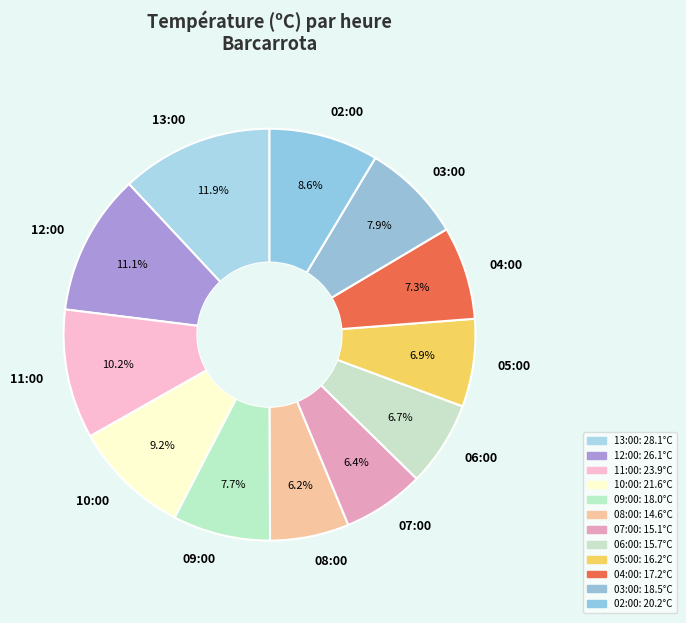

What portion of the pie excludes 11:00?

89.8%